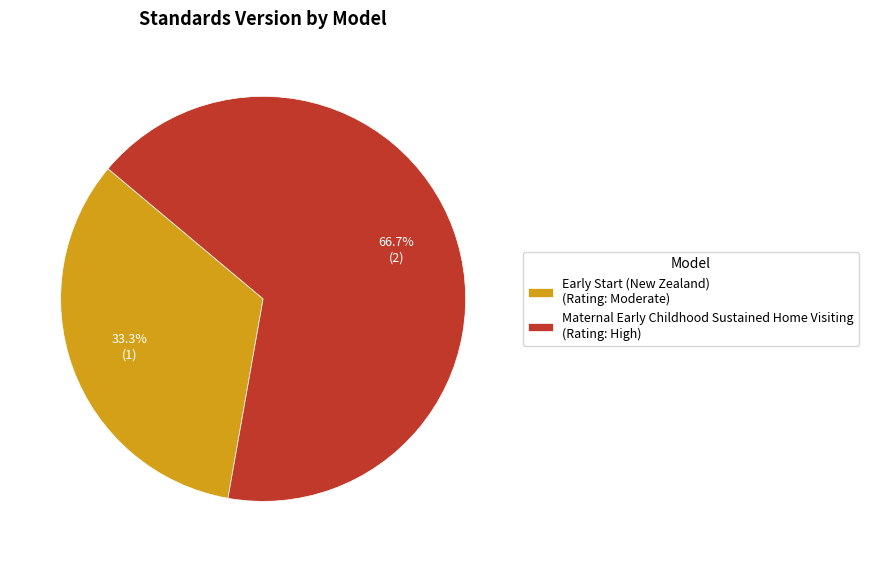

To the nearest percent, what portion does Maternal Early Childhood Sustained Home Visiting represent?

67%